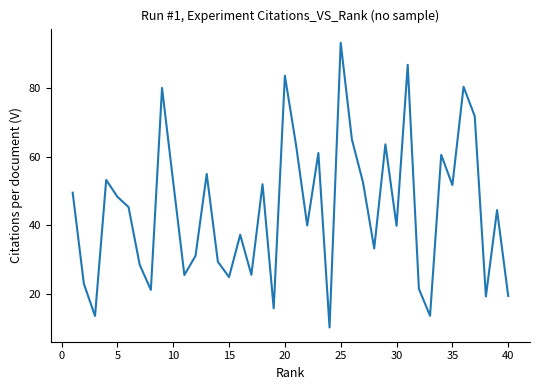

What is the maximum value shown in the chart?

93.2